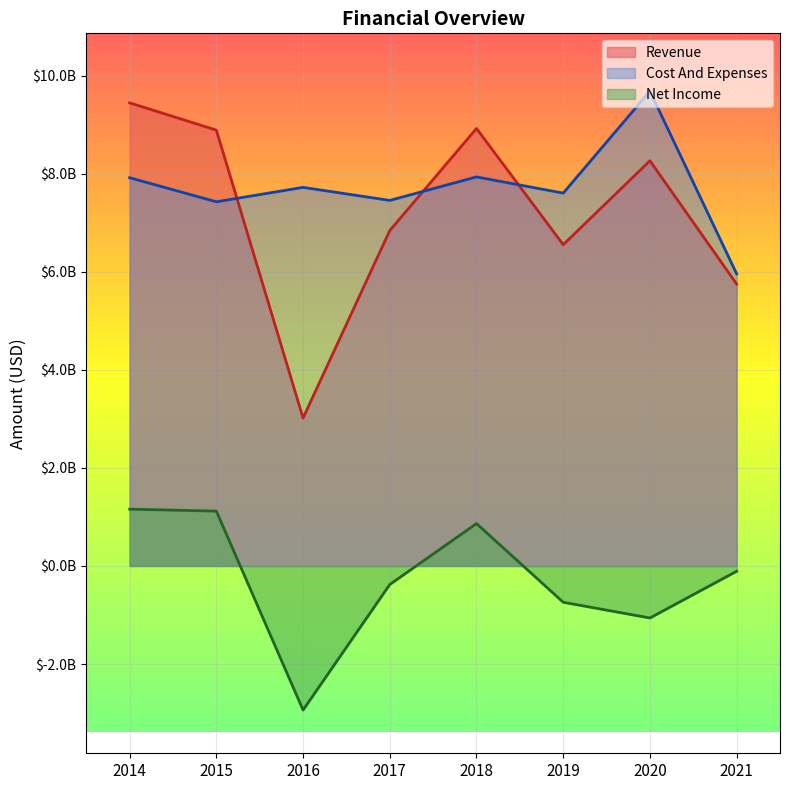

What is the maximum value for Cost And Expenses?

9685000000